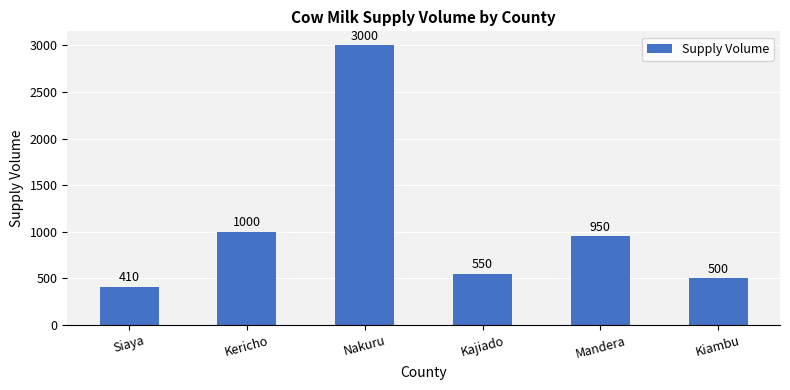

Which category has the highest value across all series?

Nakuru